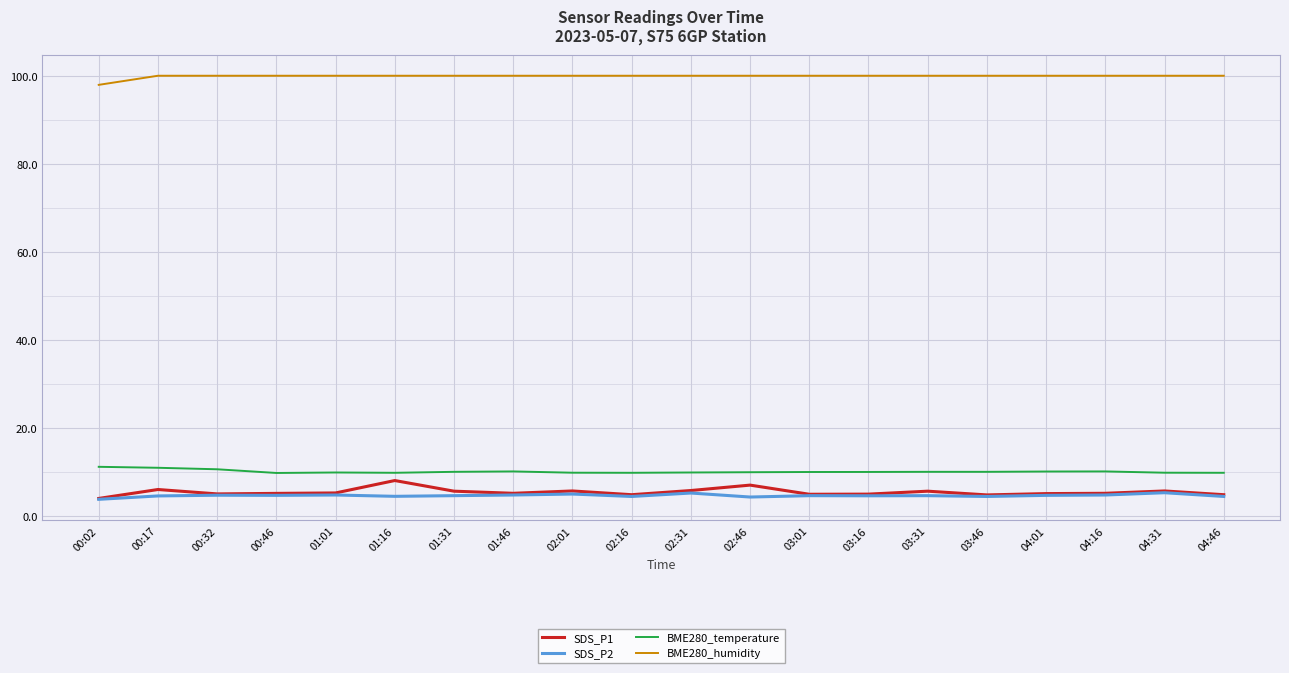

The value of SDS_P1 at 00:17 is 2.1. True or false?

False